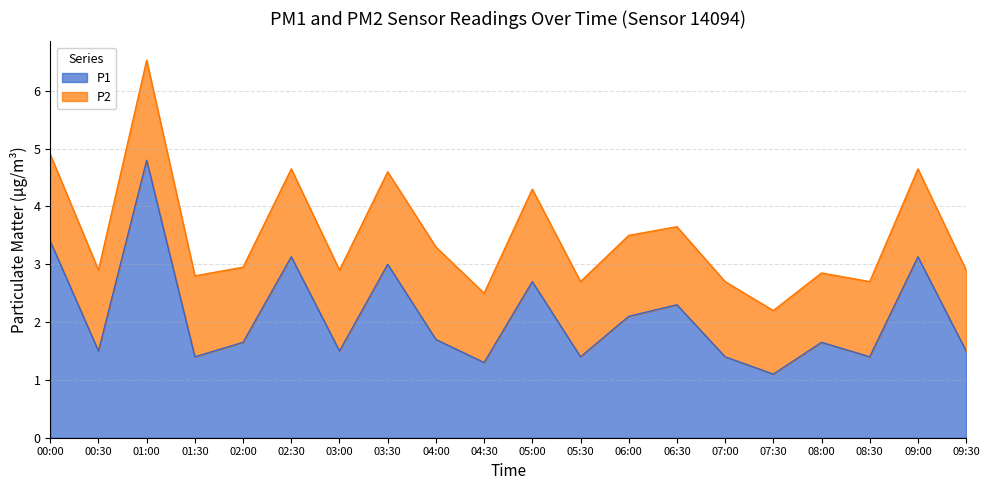

Which category has the highest value in the P1 series?

01:00